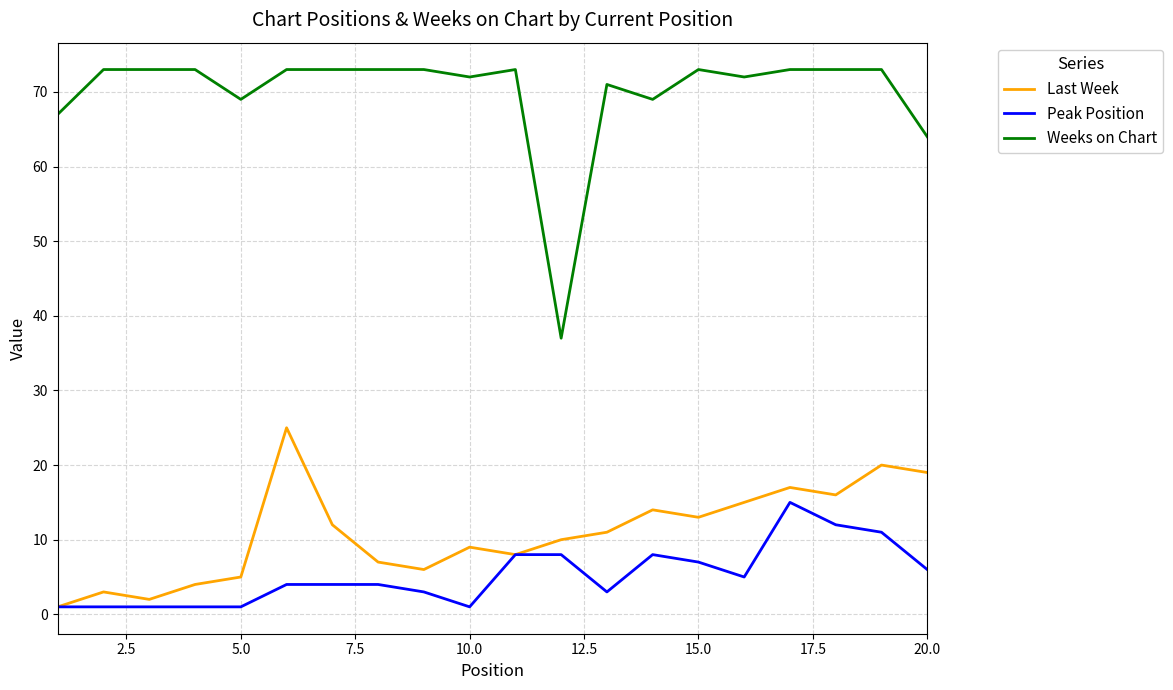

What are all the series names shown in the legend?

Last Week, Peak Position, Weeks on Chart